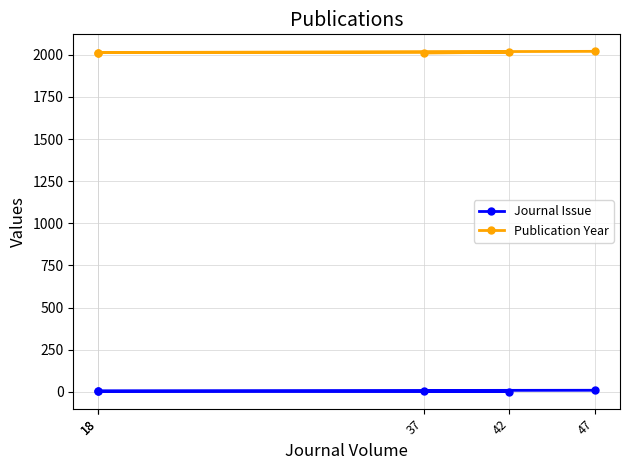

List the series in order of their overall mean, highest first.

Publication Year, Journal Issue